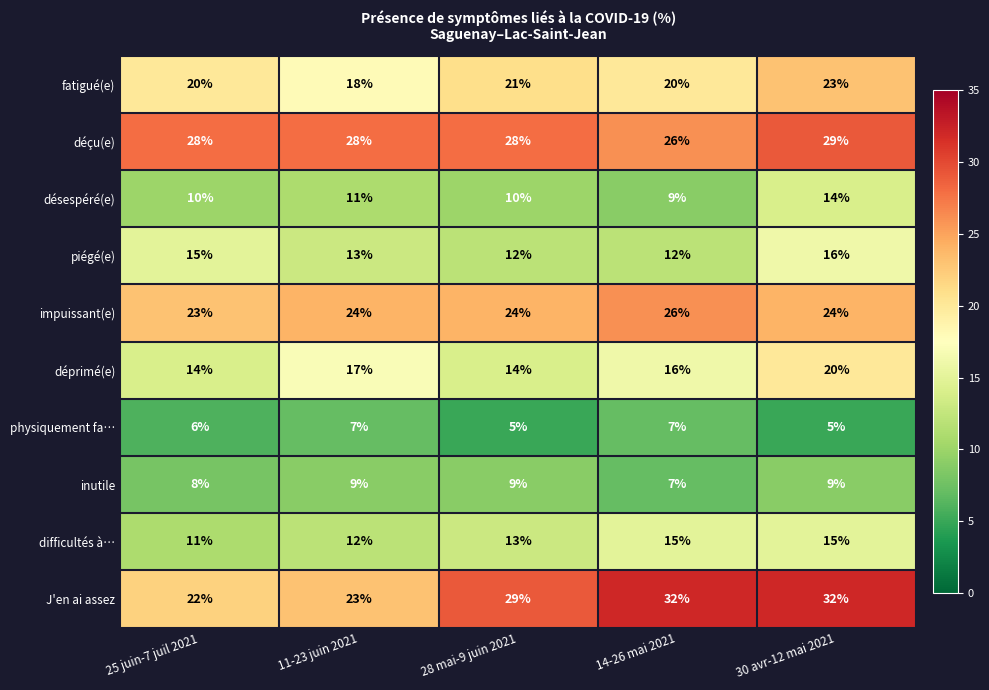

Rank the series at 30 avr-12 mai 2021 from lowest to highest value.

physiquement fa…, inutile, désespéré(e), difficultés à…, piégé(e), déprimé(e), fatigué(e), impuissant(e), déçu(e), J'en ai assez